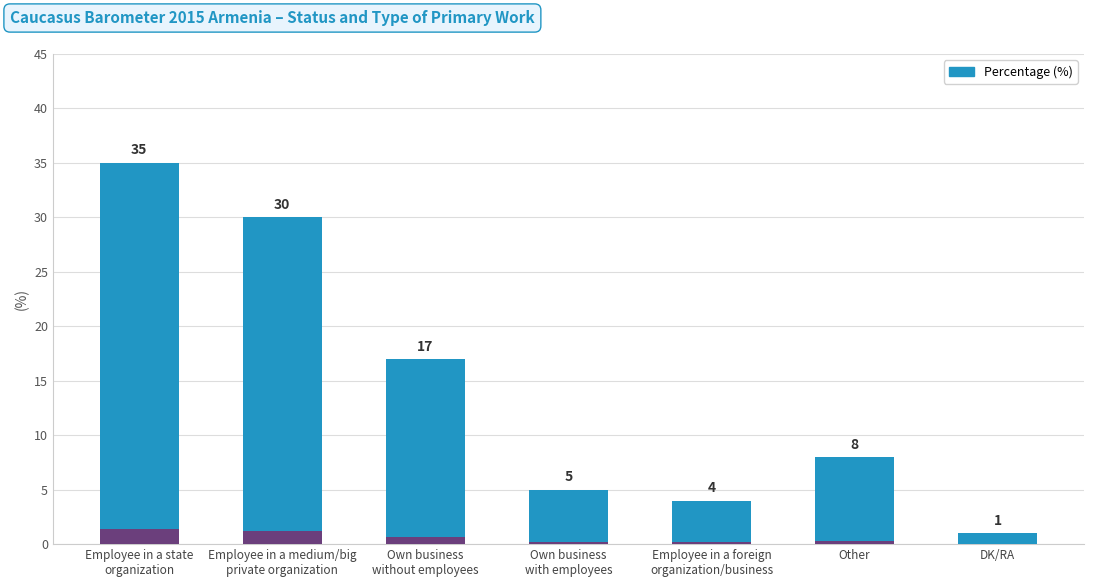

What position from the left is Employee in a medium/big
private organization?

2